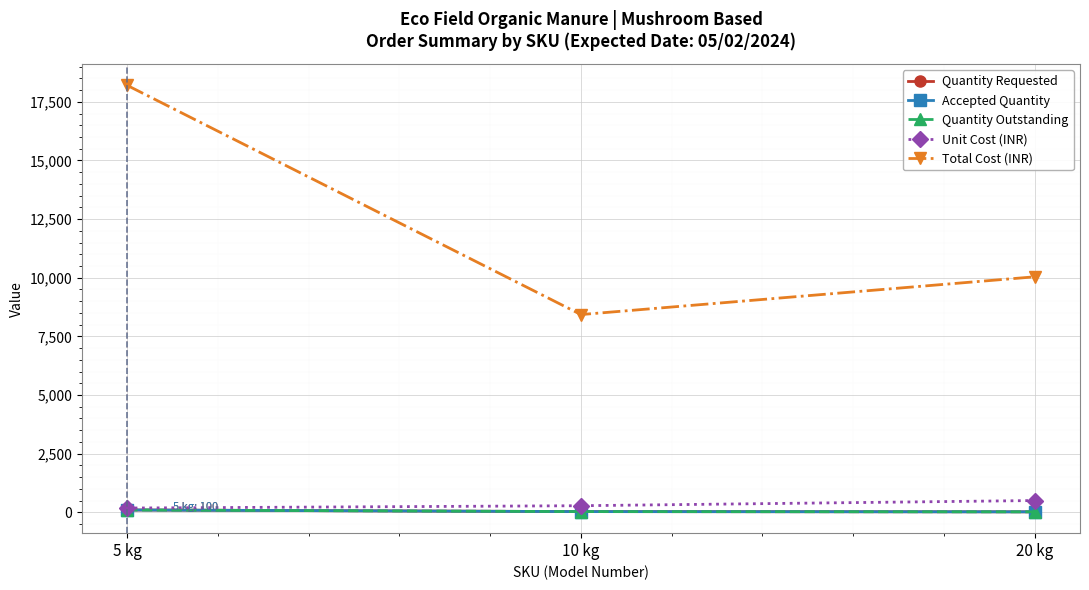

What position from the left is 20 kg?

3